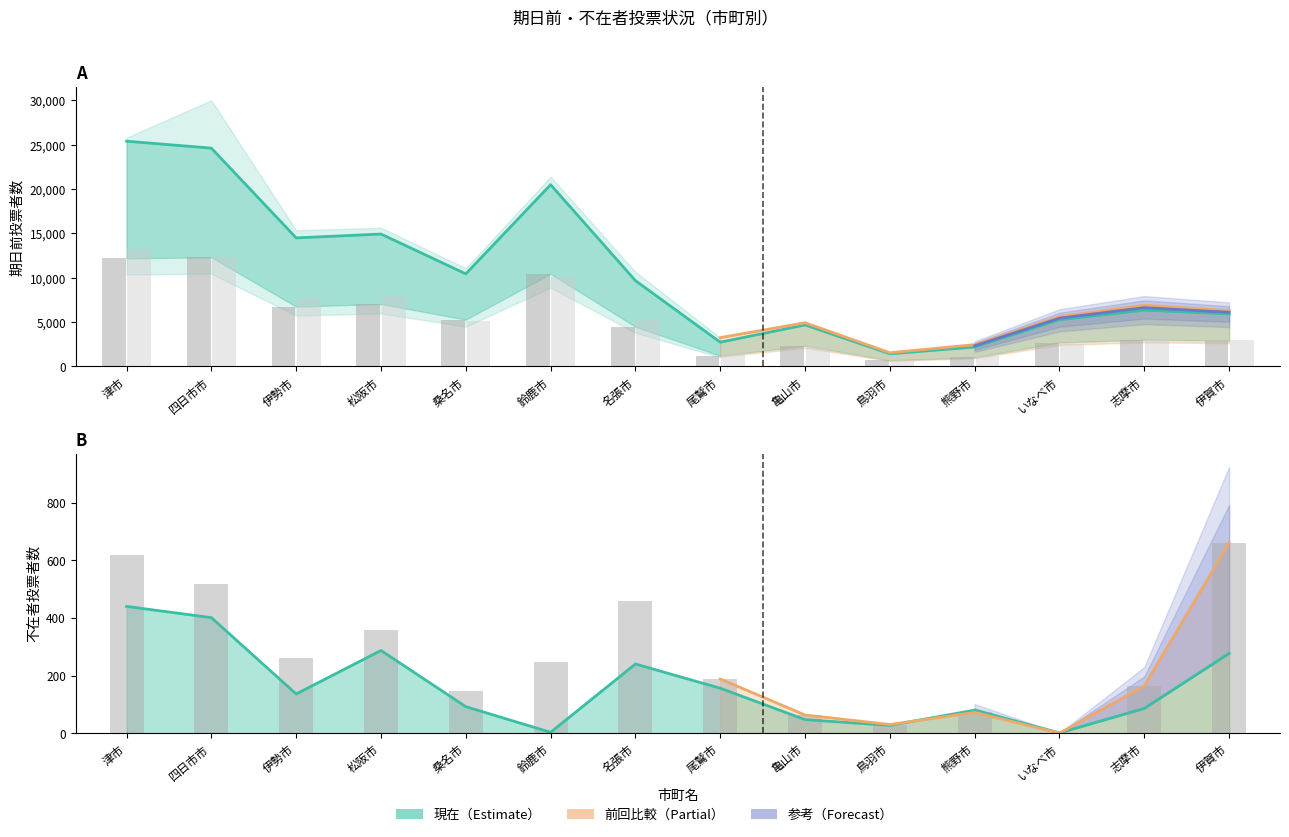

What is the label of the 9th bar from the left?

亀山市